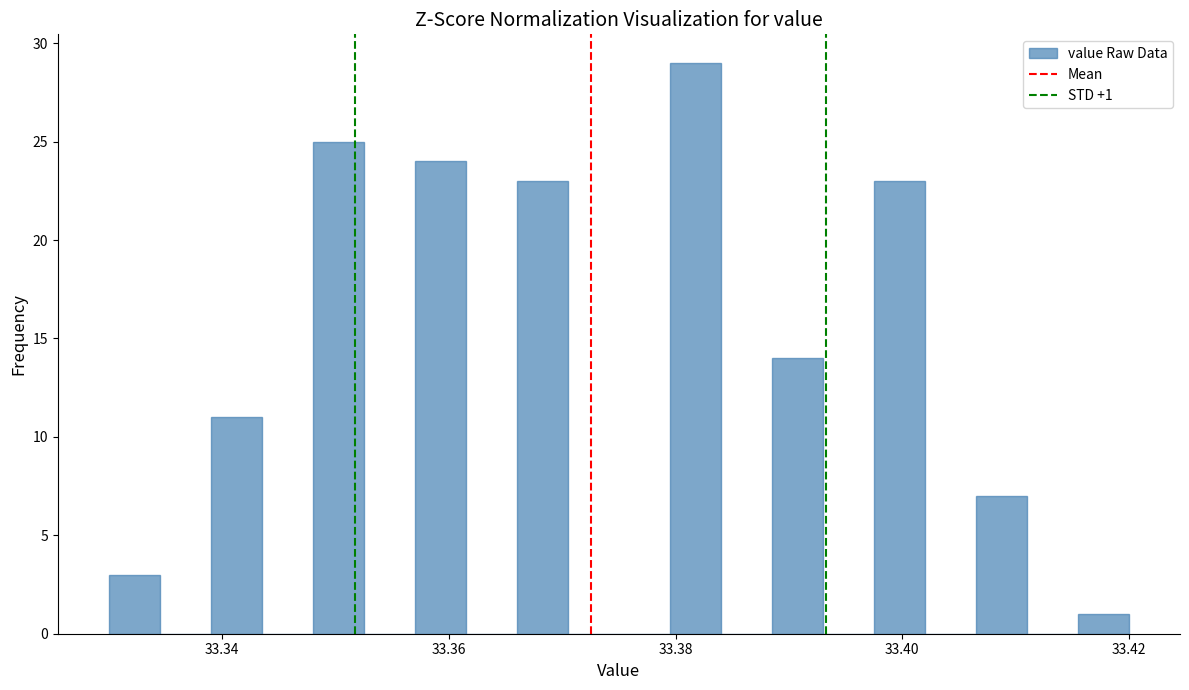

Read against the x-axis, roughly where is the centre of the tallest bar?

33.382